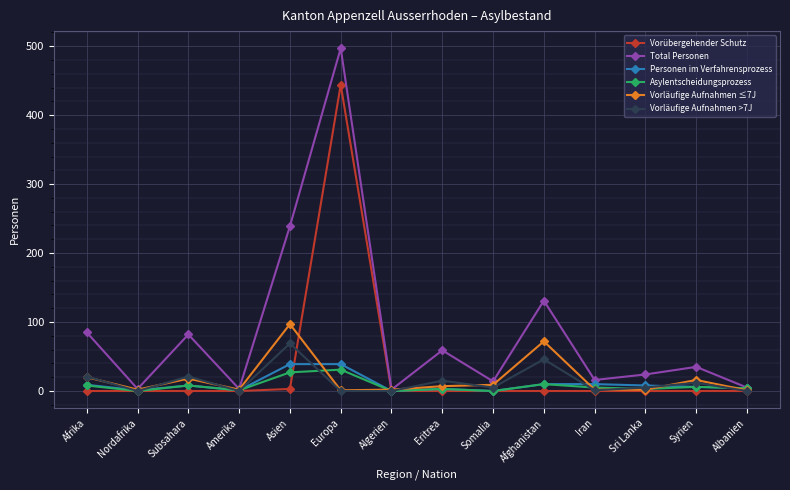

What is the total value across all series at Europa?

1012